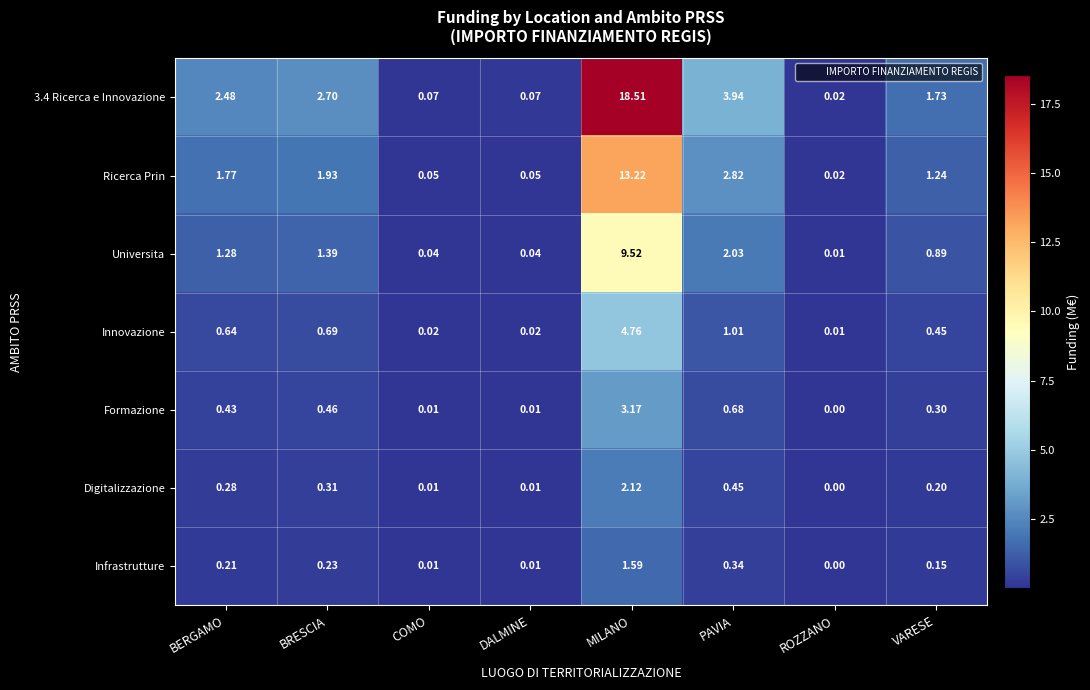

Which category has the highest value across all series?

MILANO